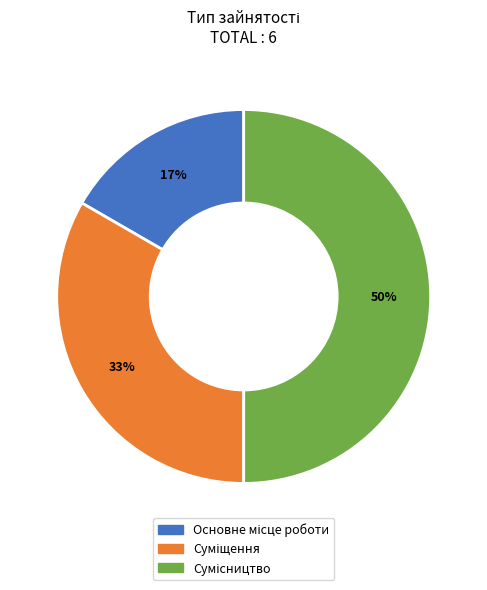

To the nearest percent, what is the difference between the largest and smallest slice percentages?

33%